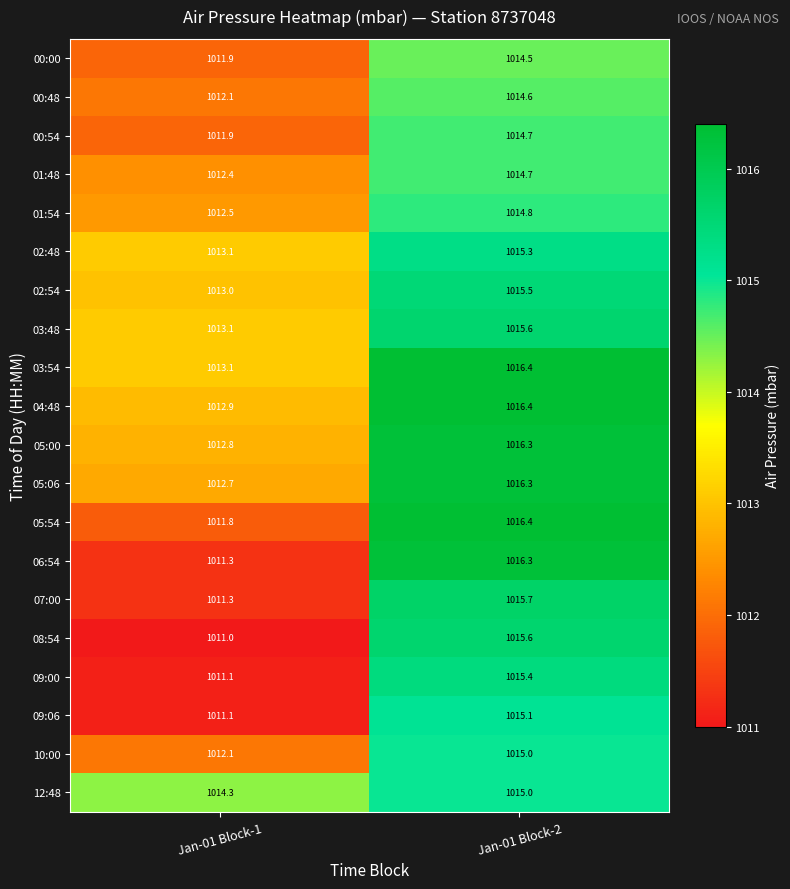

What is the total value across all series at Jan-01 Block-2?

20309.6